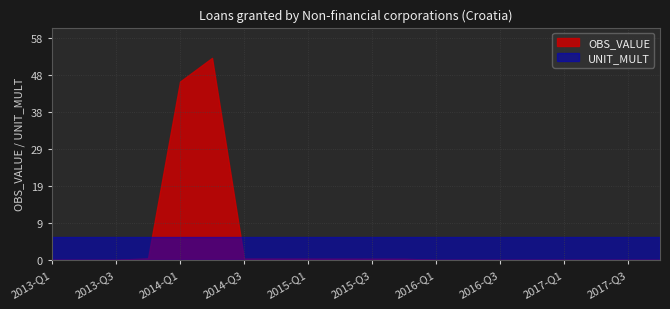

What is the value of the UNIT_MULT point at the 9th from the left?

6.0